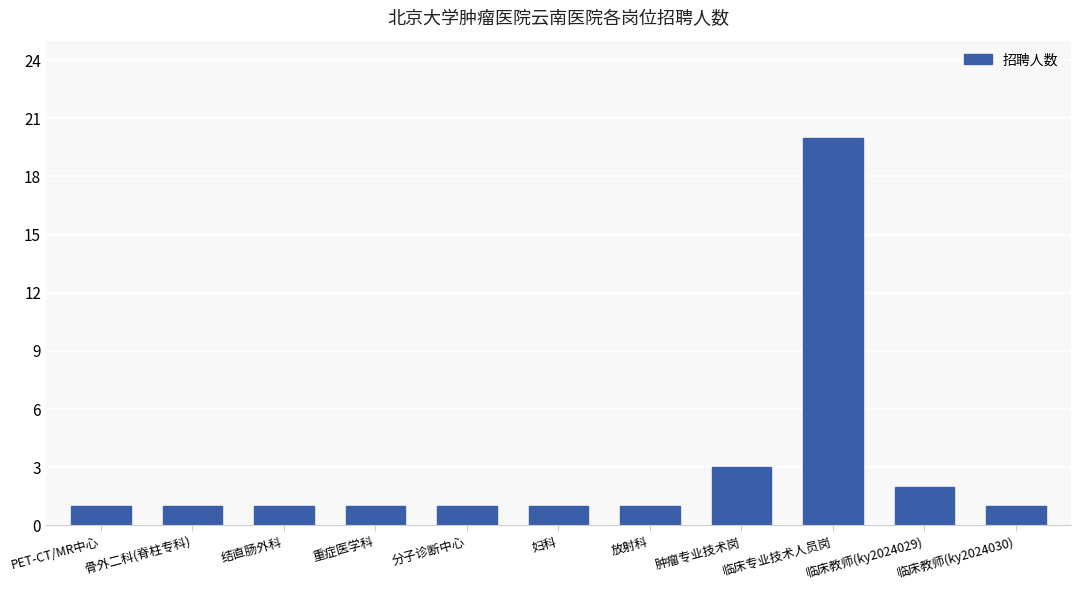

What is the maximum value shown in the chart?

20